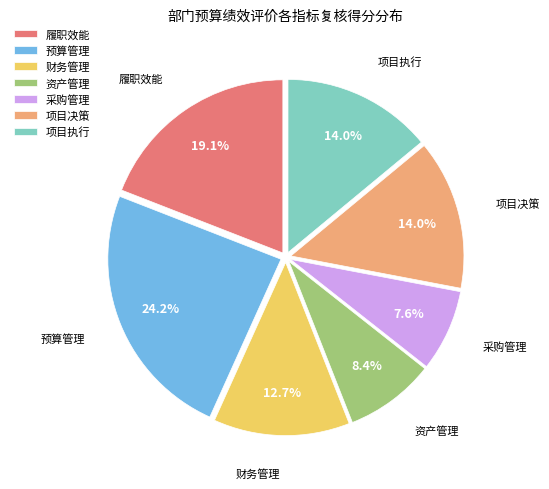

What percentage is NOT represented by 采购管理?

92.4%